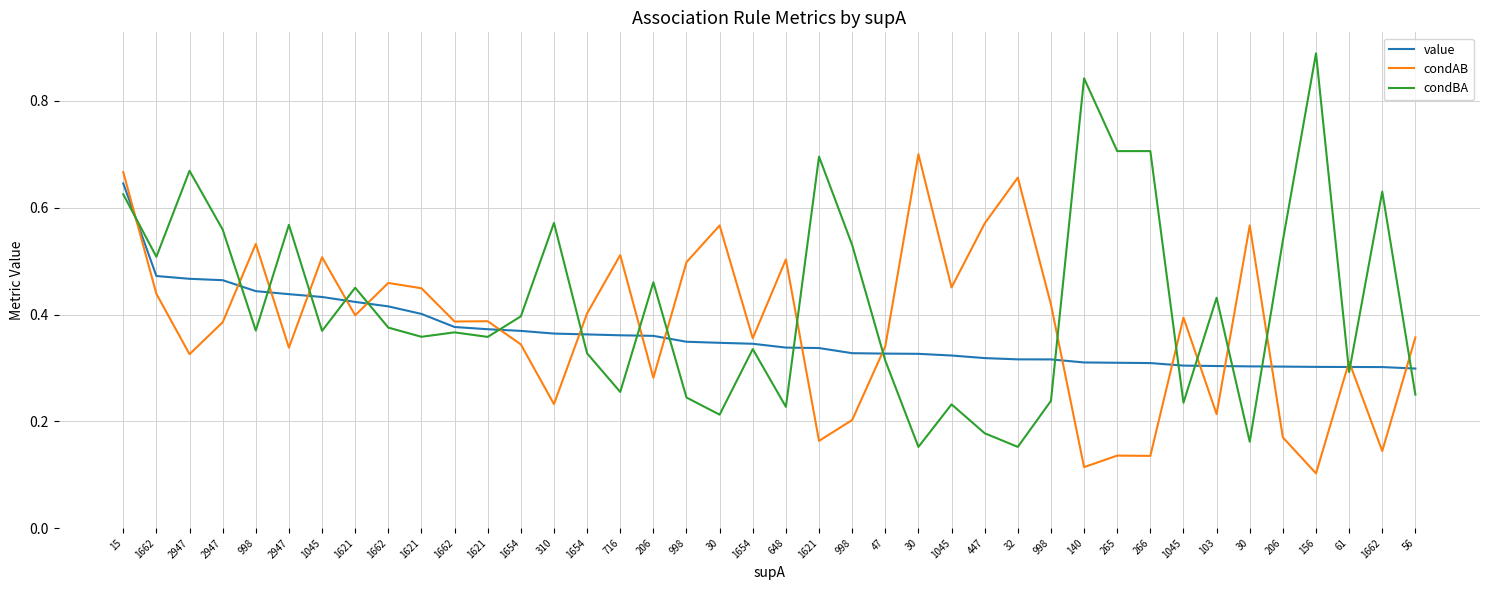

Read the condAB value at 206.

0.3